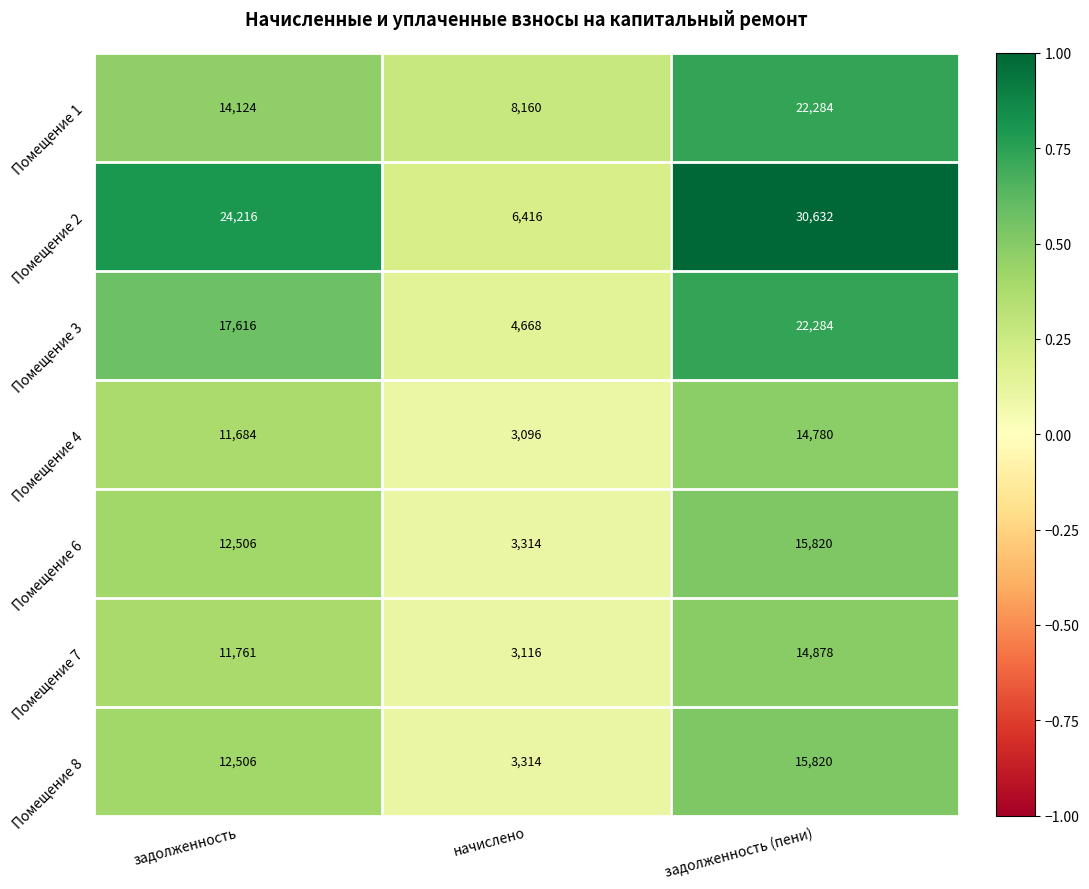

What is the sum of all Помещение 6 values?

31640